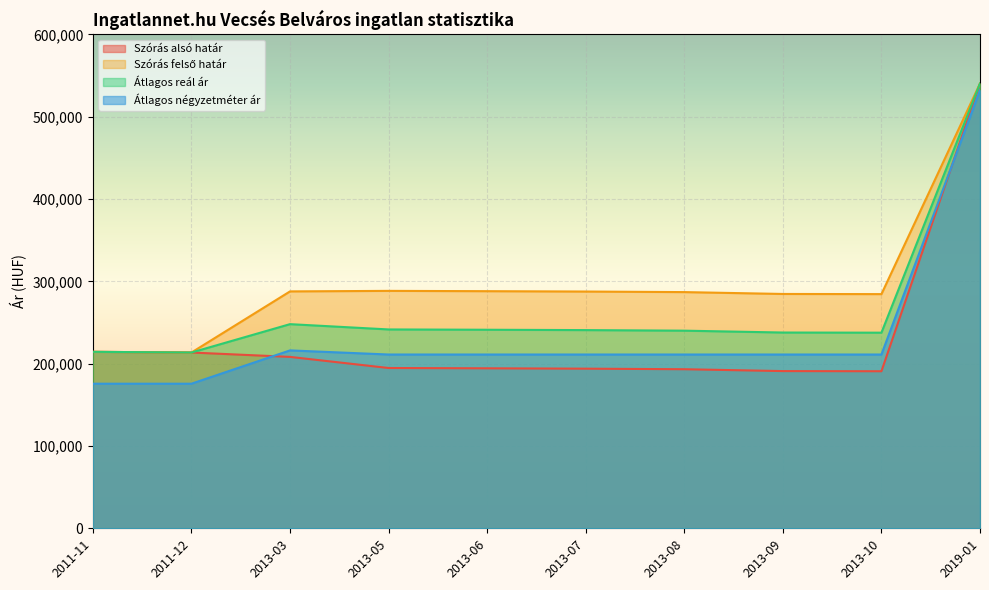

What are all the series names shown in the legend?

Szórás alsó határ, Szórás felső határ, Átlagos reál ár, Átlagos négyzetméter ár